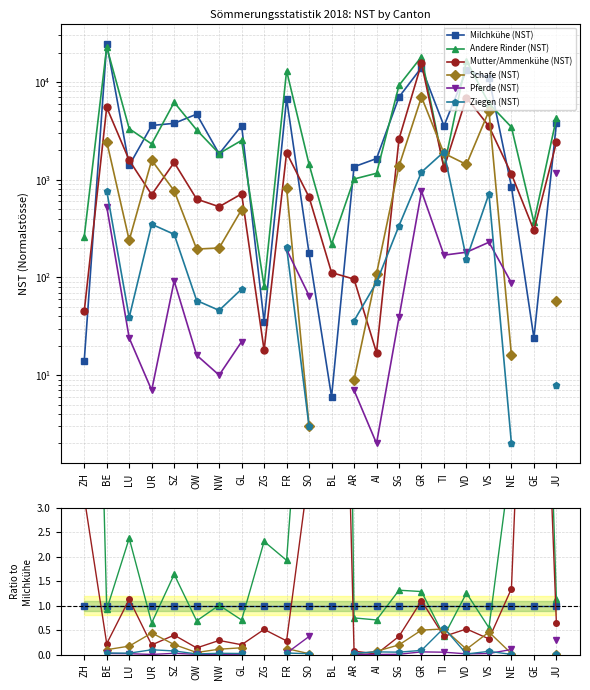

How many lines are shown in the chart?

6